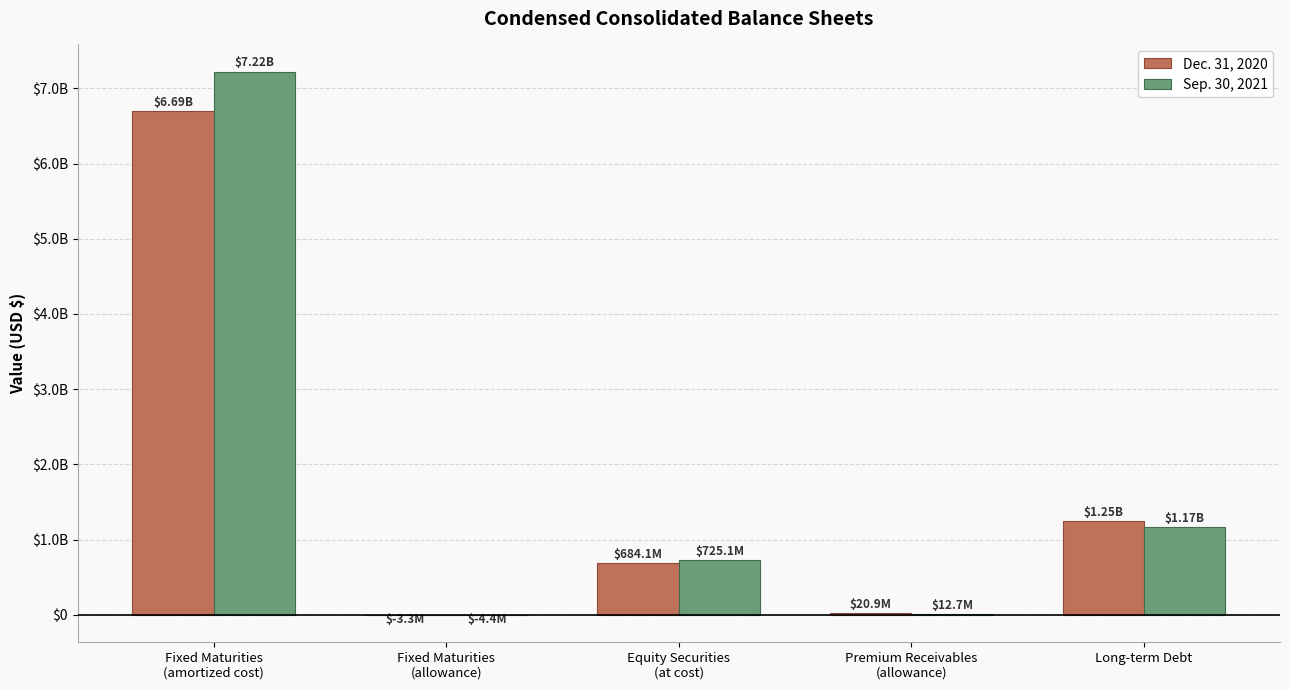

Rank the series at Long-term Debt from highest to lowest value.

Dec. 31, 2020, Sep. 30, 2021